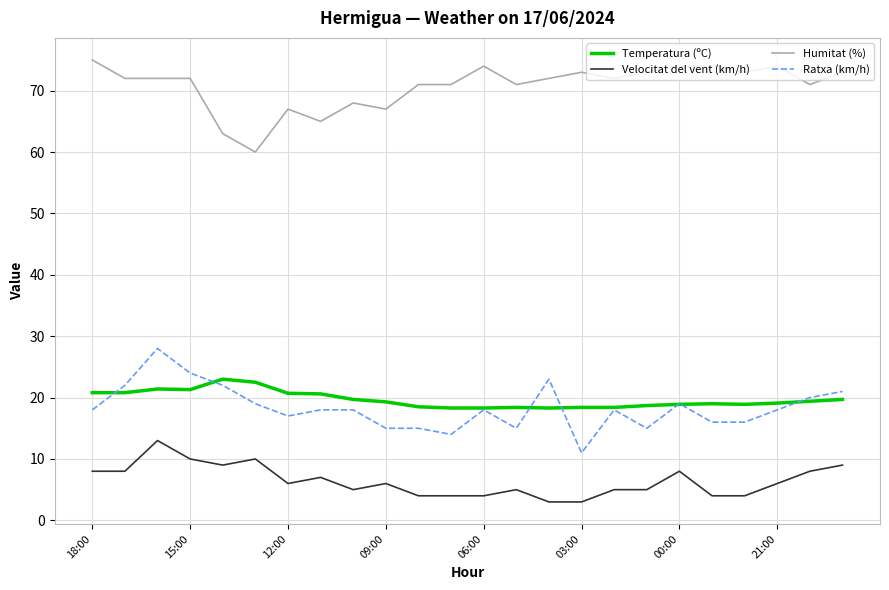

What is the maximum value for Humitat (%)?

75.0